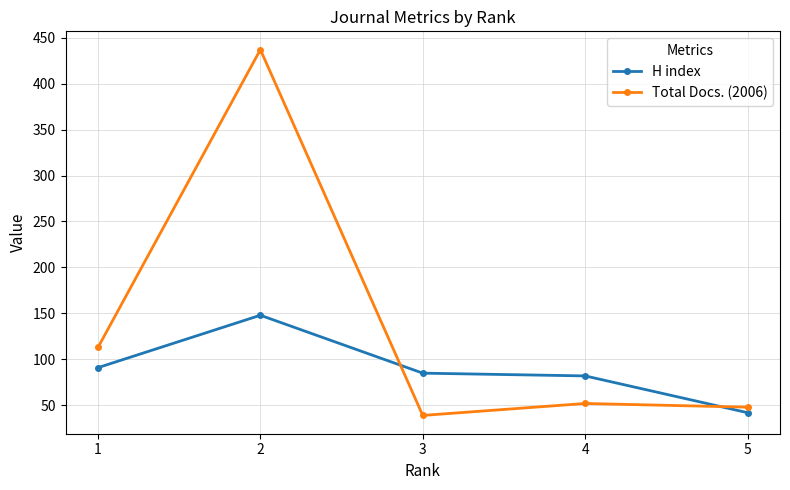

At which label does Total Docs. (2006) first exceed 52?

1